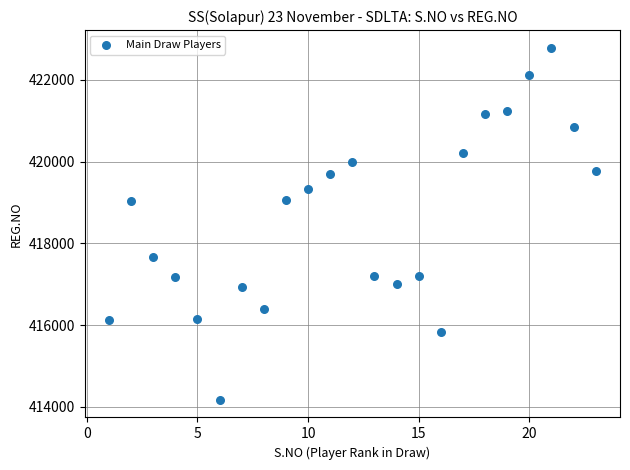

What is the range of X values (max minus min)?

22